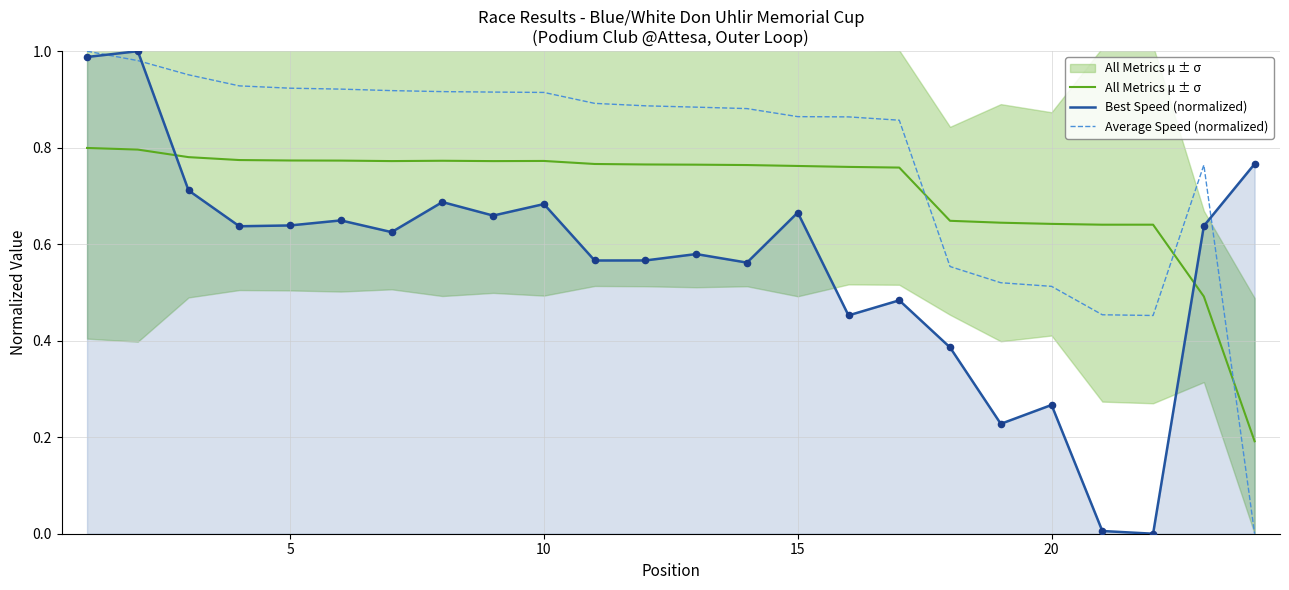

Which series reaches the maximum Y coordinate?

Best Speed (normalized)